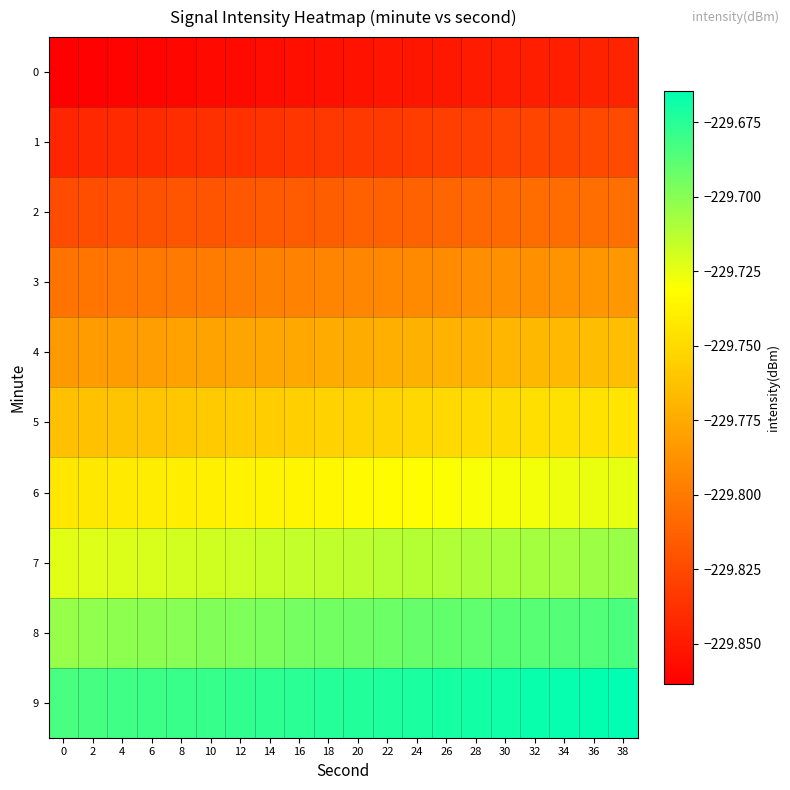

Which has a higher value, 26 or 0?

26